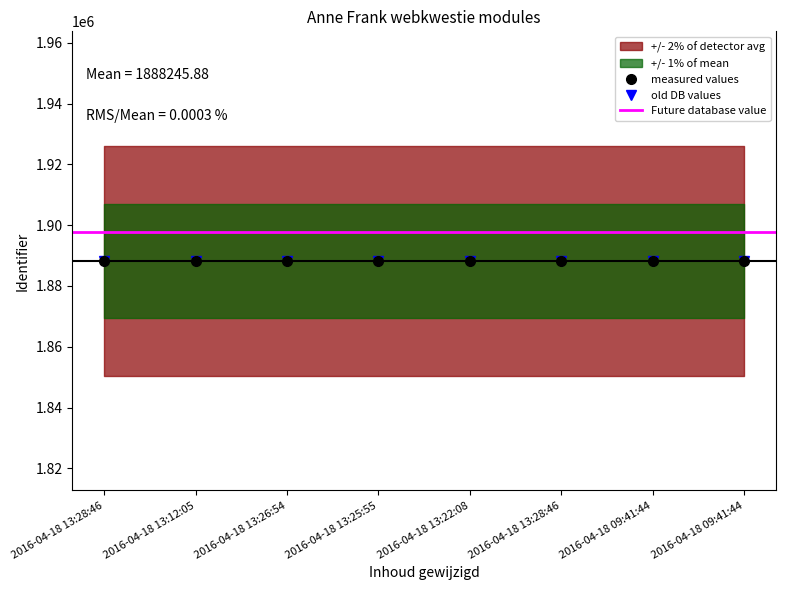

Between 2016-04-18 13:28:46 and 2016-04-18 09:41:44, which is larger?

2016-04-18 09:41:44